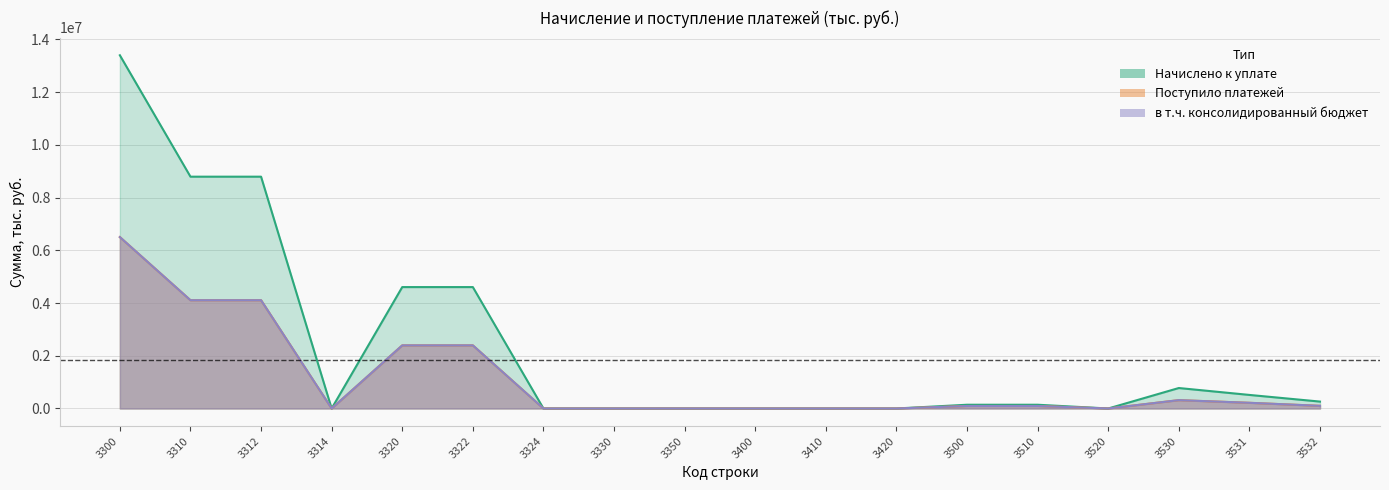

True or false: Начислено к уплате has more than 2 points higher than both neighbors.

False